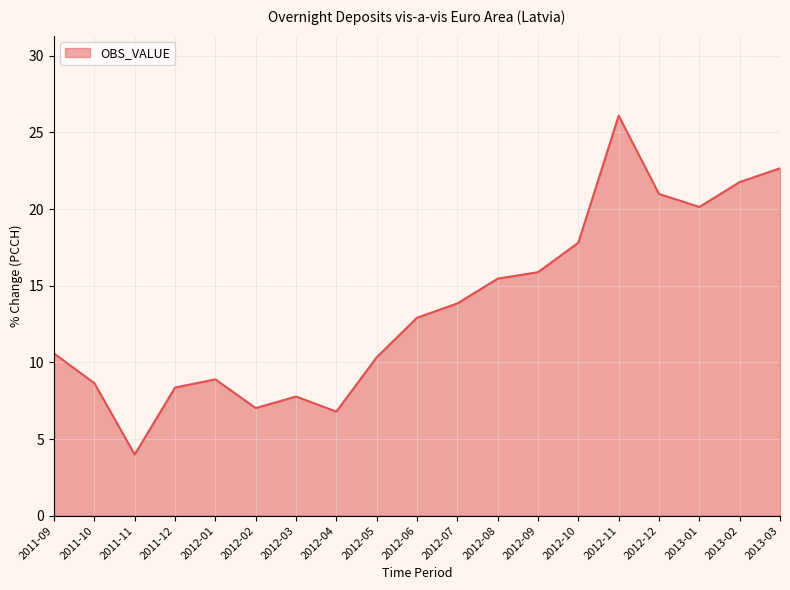

What position from the right is 2011-12?

16